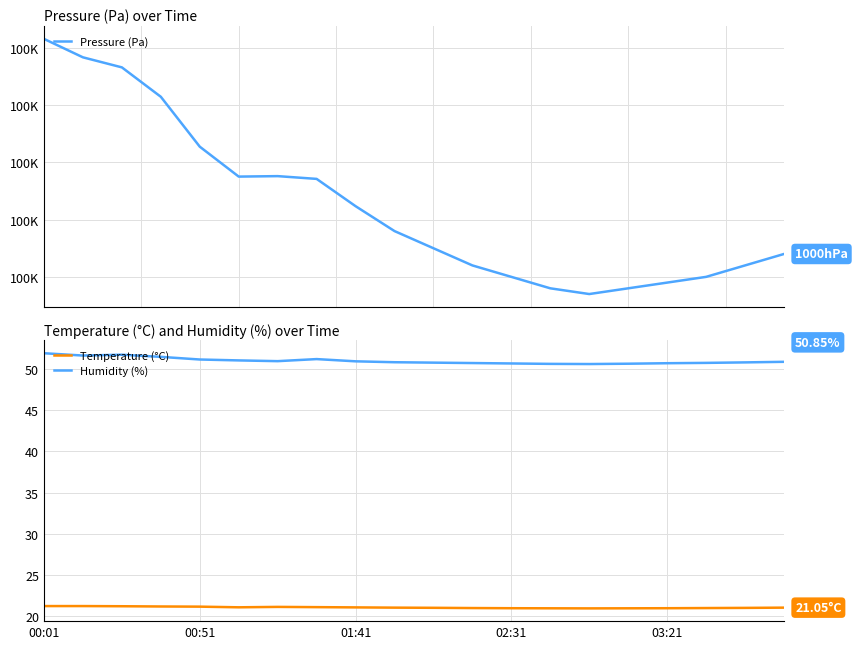

Reading left to right, list all the values displayed in this chart.

Pressure (Pa): 100157.9	100141.8	100133.0	100107.3	100063.7	100037.6	100038.0	100035.6	100011.8	99990.0	99975.0	99960.0	99950.0	99940.0	99935.0	99940.0	99945.0	99950.0	99960.0	99970.0
Temperature (°C): 21.2	21.2	21.2	21.2	21.2	21.1	21.1	21.1	21.1	21.1	21.0	21.0	21.0	21.0	21.0	21.0	21.0	21.0	21.0	21.1
Humidity (%): 51.9	51.6	51.7	51.5	51.1	51.0	50.9	51.2	50.9	50.8	50.8	50.7	50.6	50.6	50.6	50.6	50.7	50.7	50.8	50.9